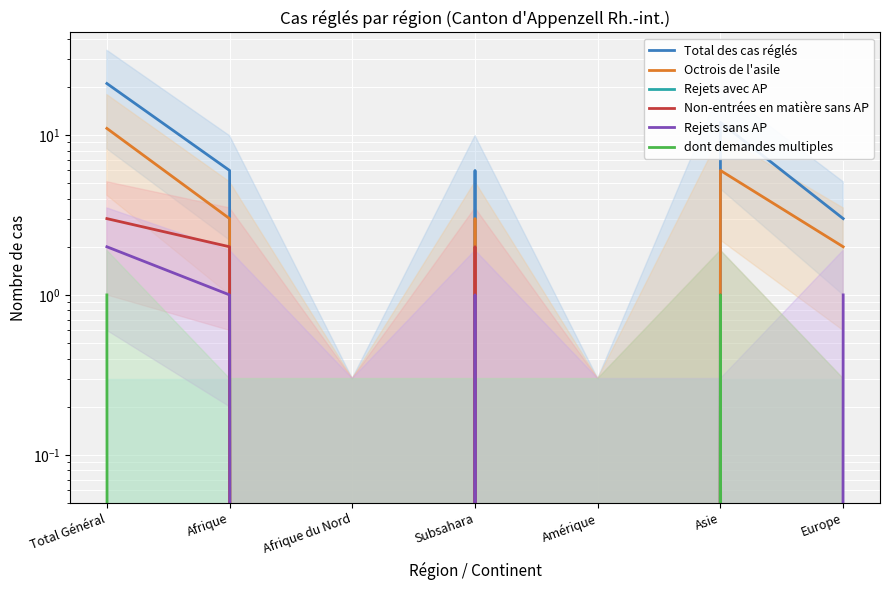

What is the difference between the Octrois de l'asile values at Asie and Amérique?

6